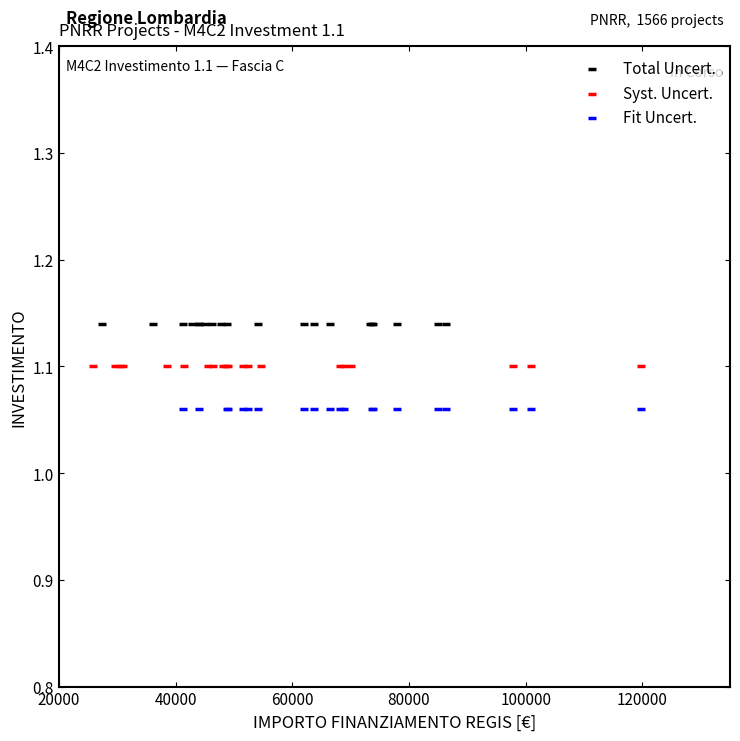

Which series contains the lowest Y value?

Fit Uncert.